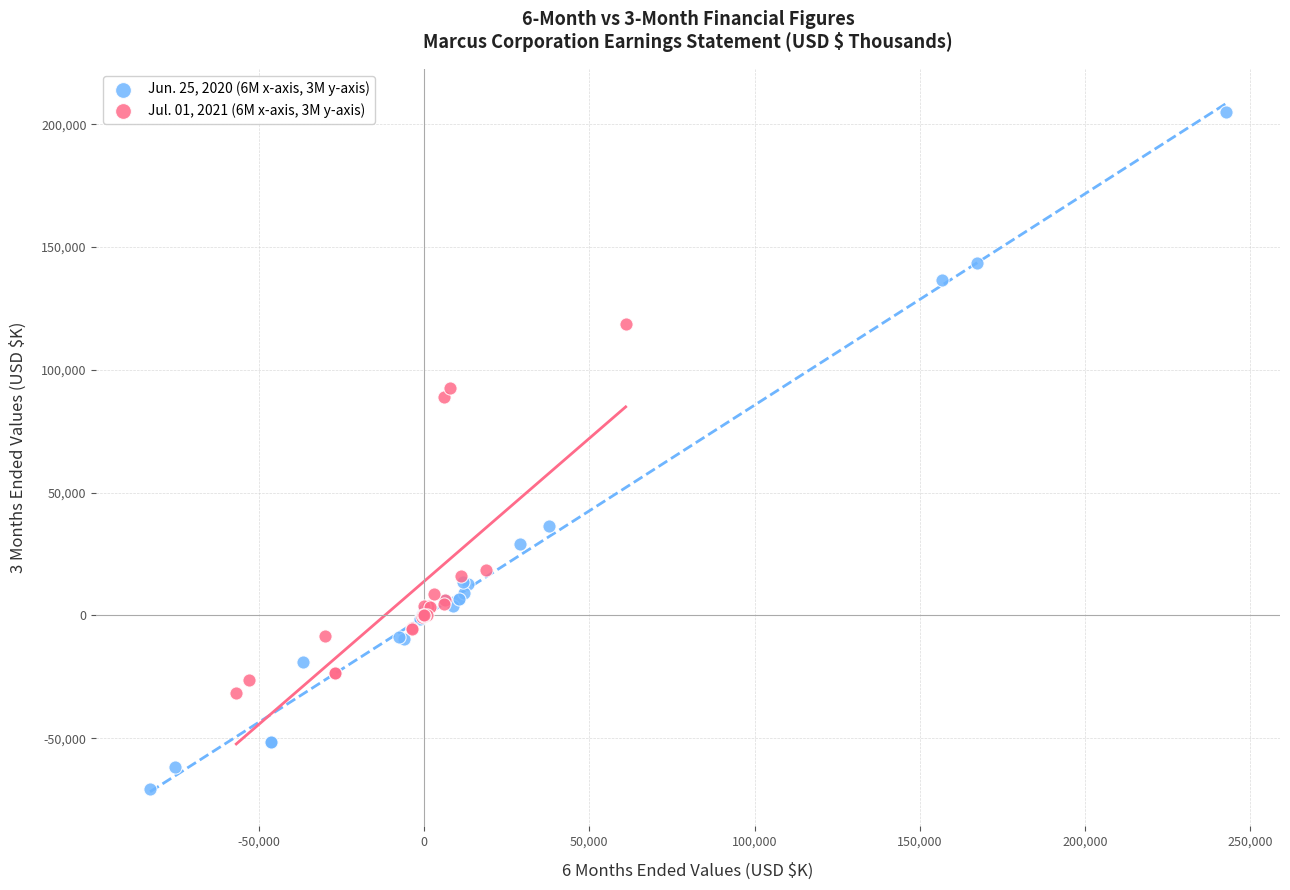

Which series has the largest Y range (max minus min)?

Jun. 25, 2020 (6M x-axis, 3M y-axis)